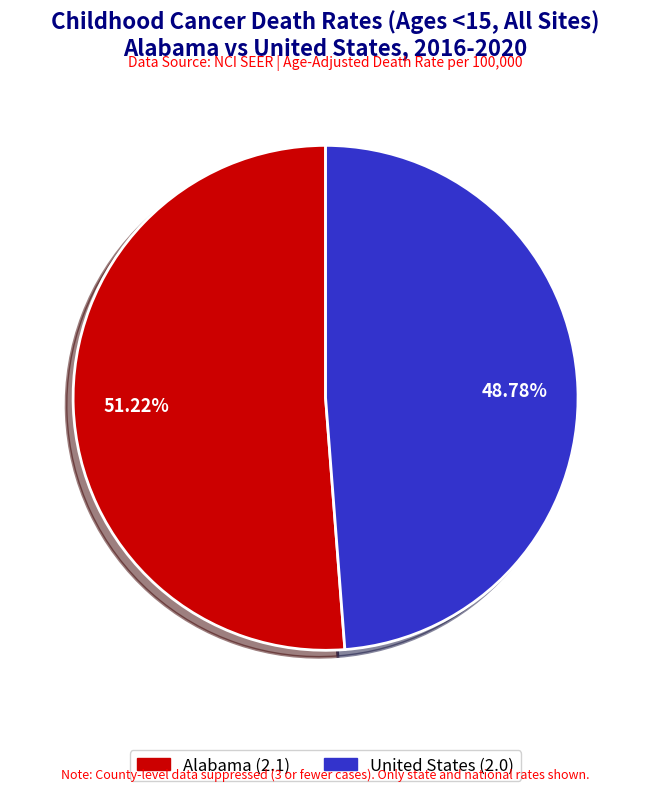

Do Alabama and United States together represent more than half of the pie?

Yes